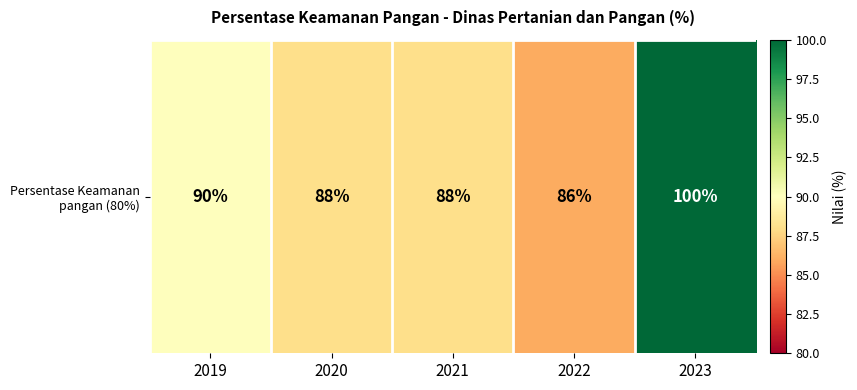

Approximately how many times larger is the value at 2020 compared to 2019?

1.0